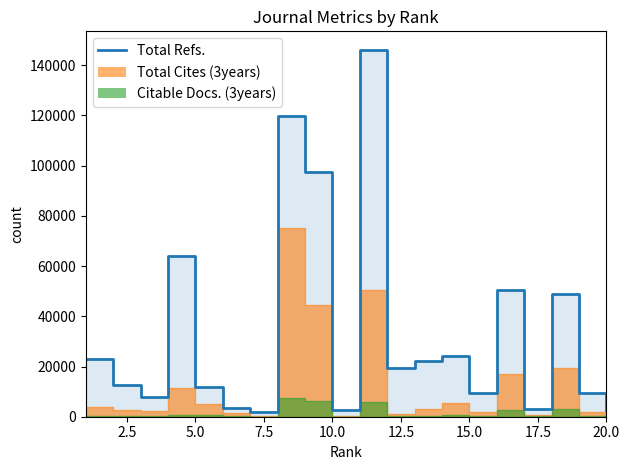

How many data points does each series have?

20